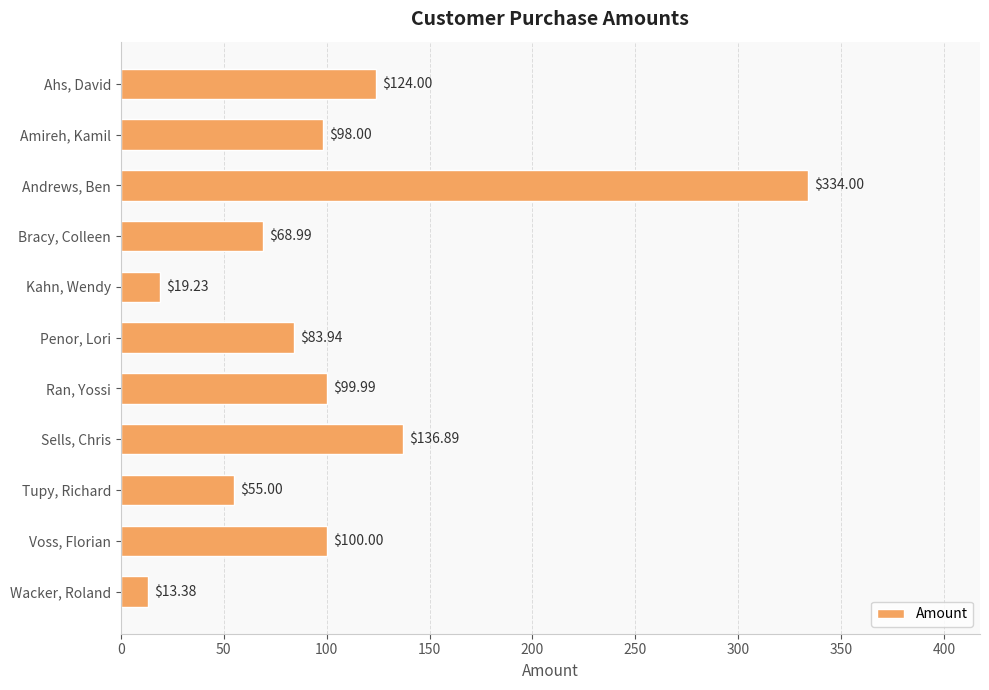

Which has a higher value, Voss, Florian or Penor, Lori?

Voss, Florian